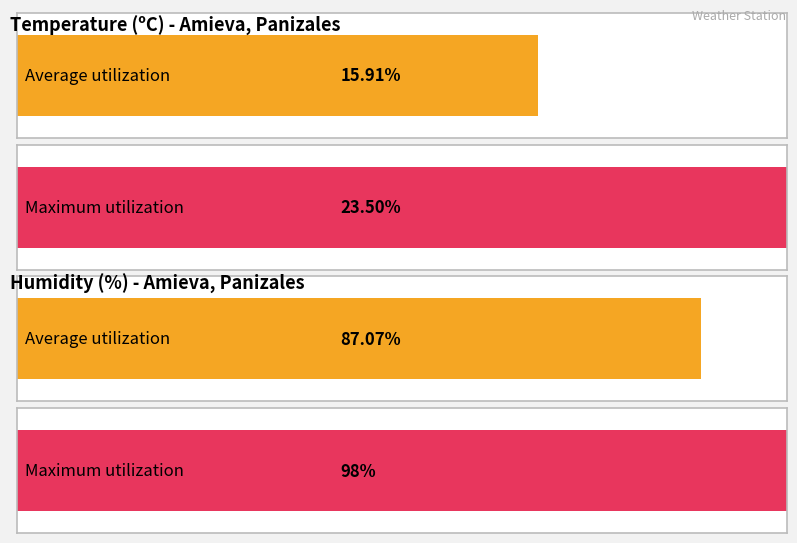

What are all the series names shown in the legend?

Temperature (ºC), Humidity (%)